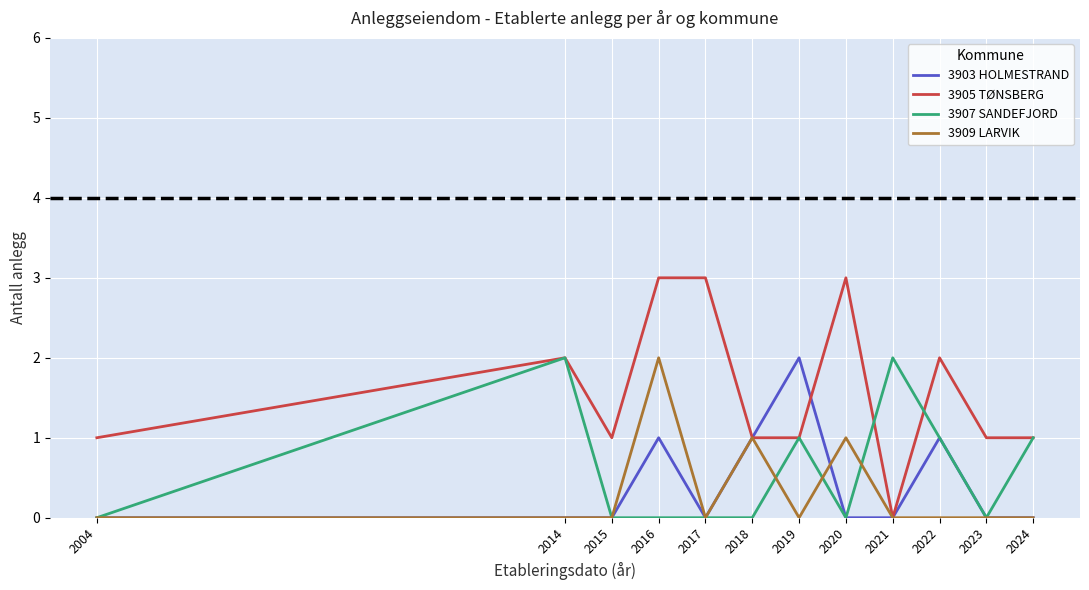

Is this an area chart (filled region under the line)?

No